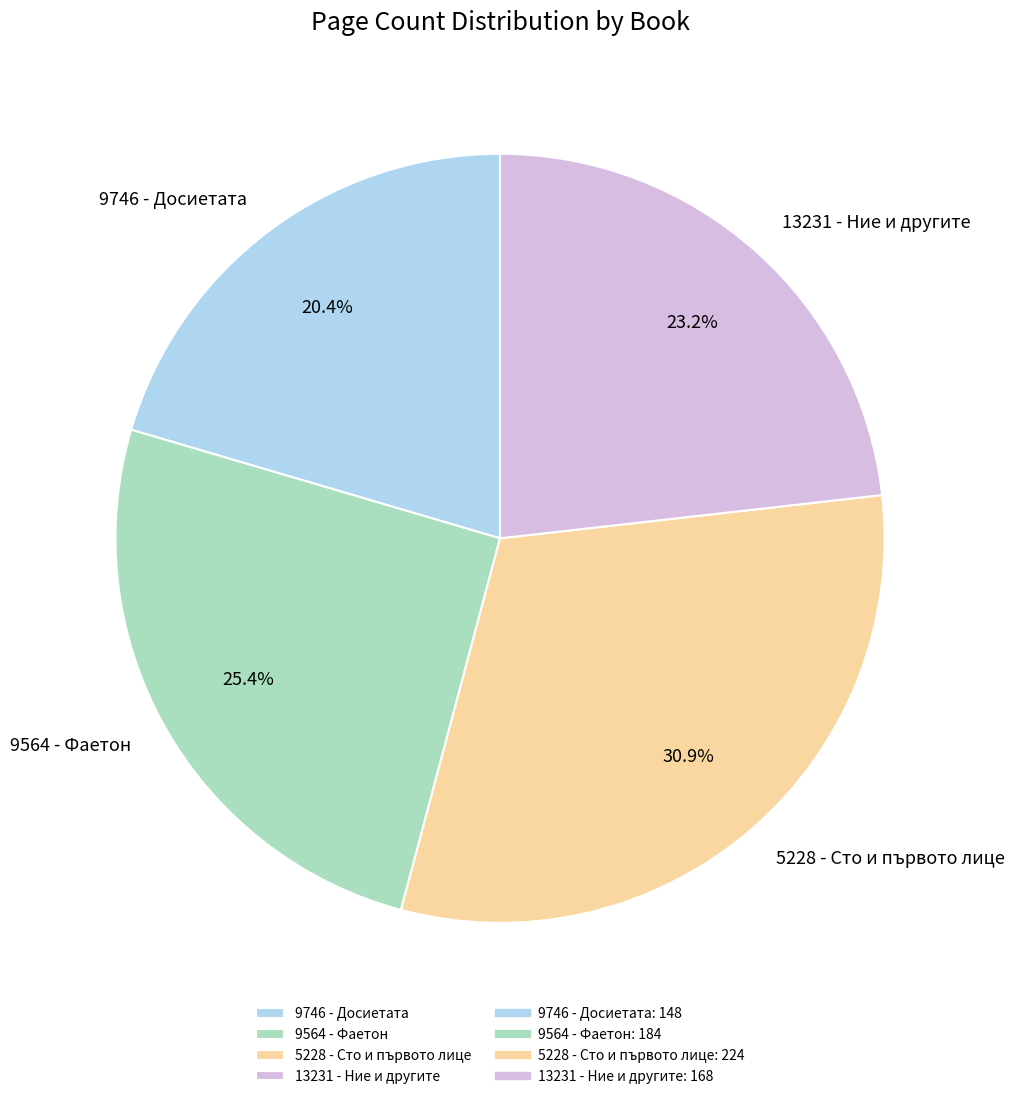

Rank the categories by value from lowest to highest.

9746 - Досиетата, 13231 - Ние и другите, 9564 - Фаетон, 5228 - Сто и първото лице